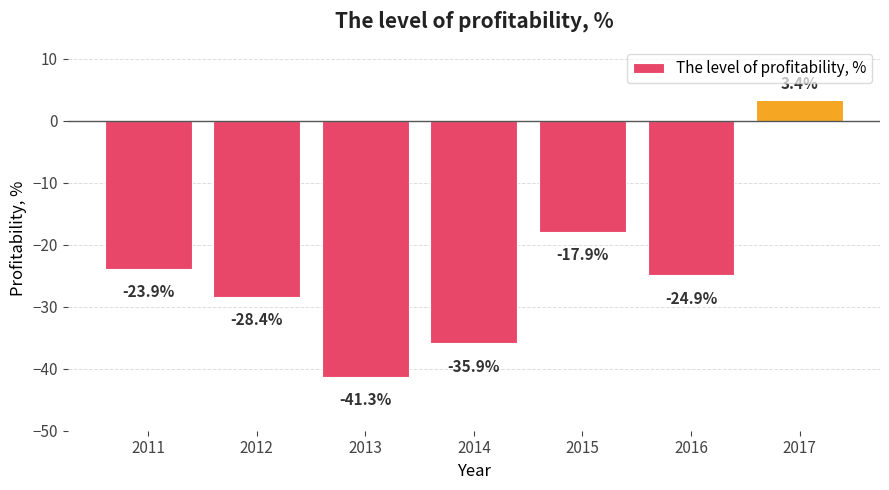

What is the sum of the values at 2015 and 2016?

-42.8